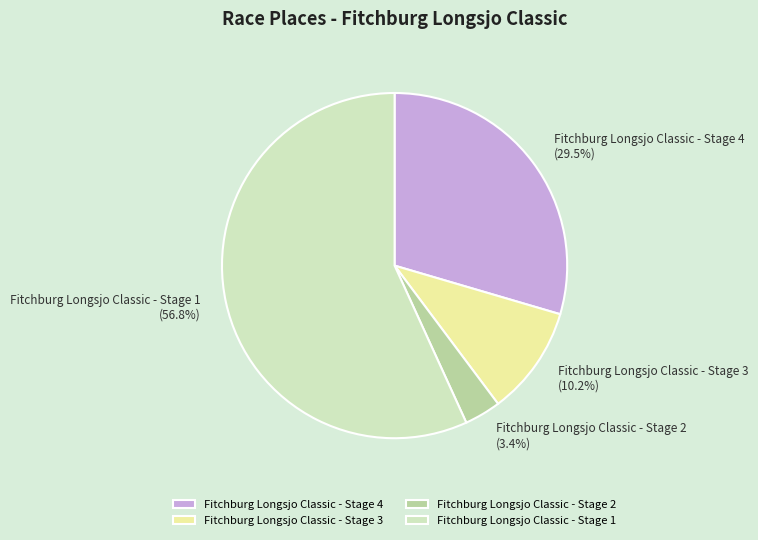

The Fitchburg Longsjo Classic - Stage 4 slice represents 37% of the pie. True or false?

False